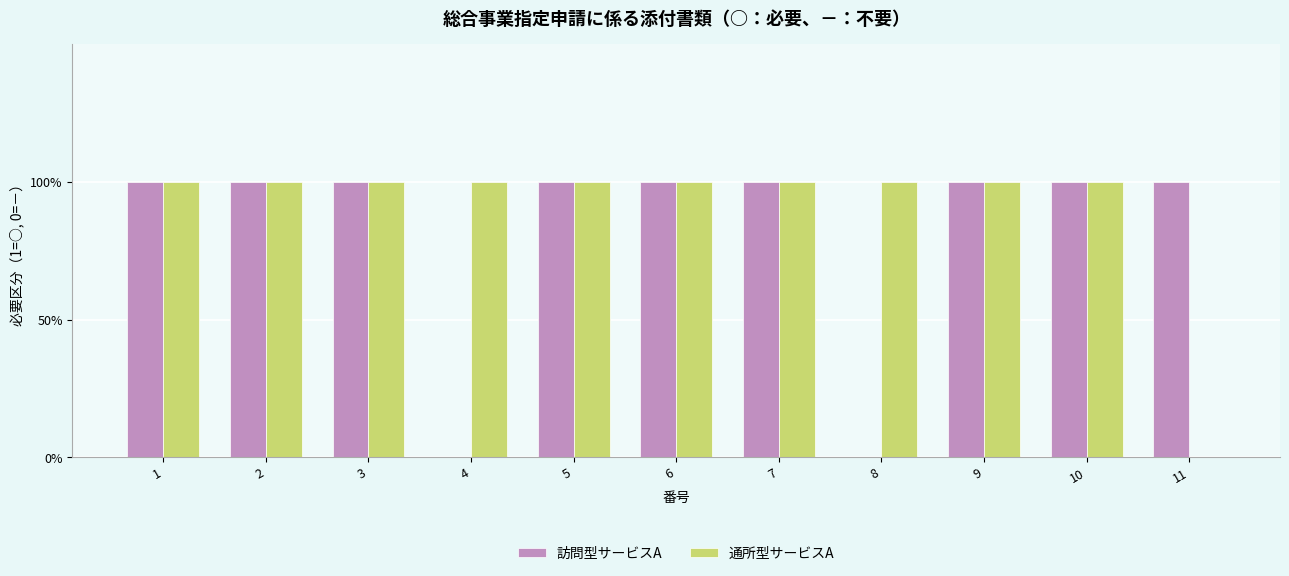

Does the chart contain stacked bars?

No